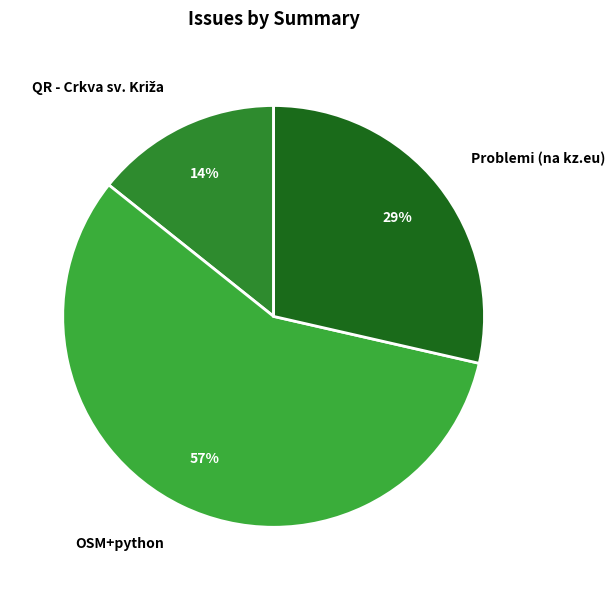

Between Problemi (na kz.eu) and OSM+python, which is larger?

OSM+python